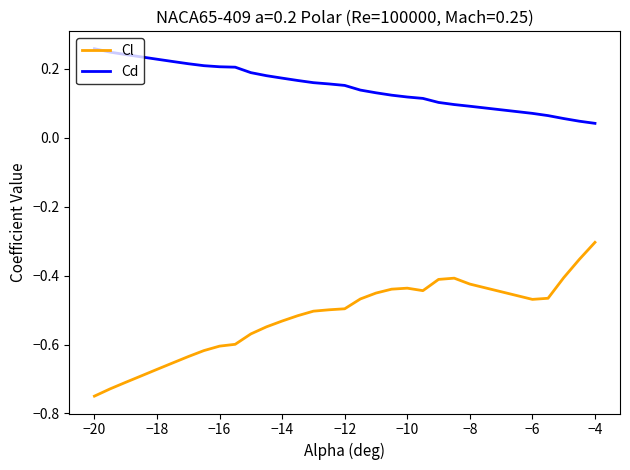

True or false: Cl and Cd cross at least once.

False